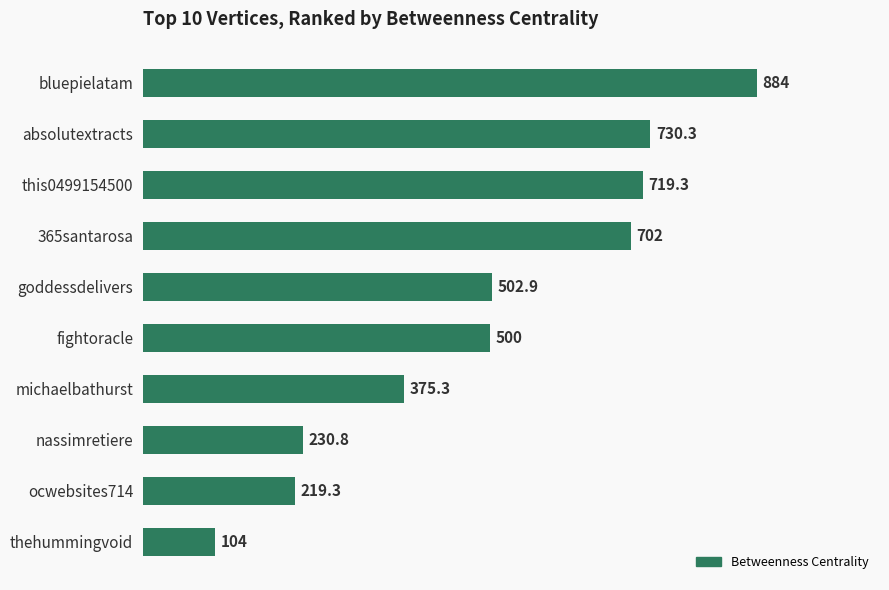

The chart shows a value of 230.8 at nassimretiere. True or false?

True